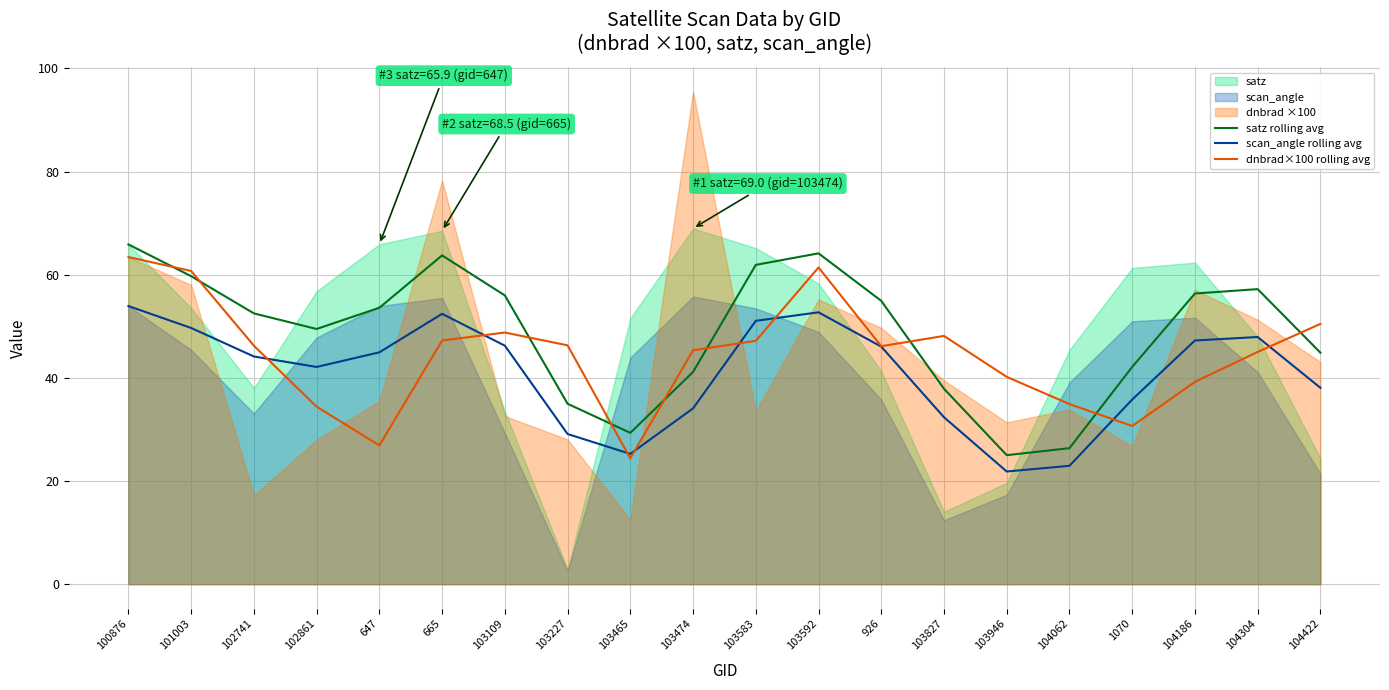

Which category has the highest value in the scan_angle rolling avg series?

100876